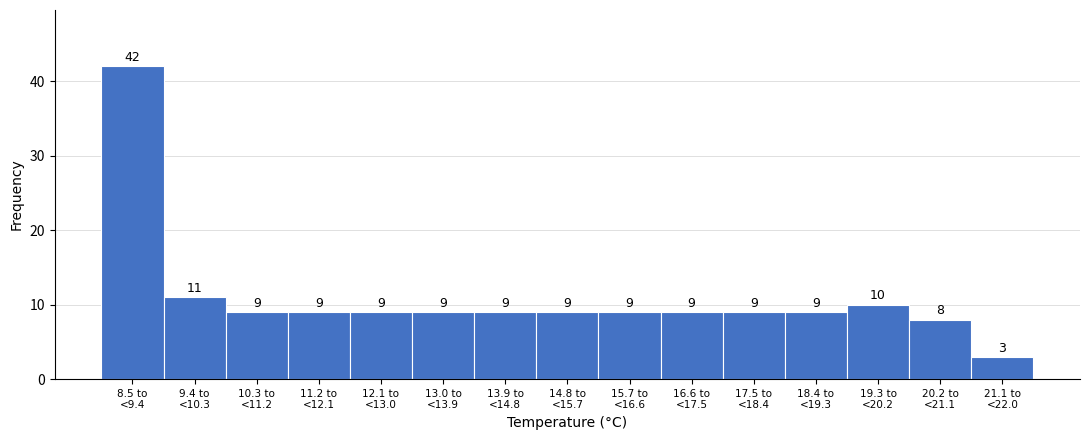

Reading left to right, extract all data points from this chart.

42	11	9	9	9	9	9	9	9	9	9	9	10	8	3